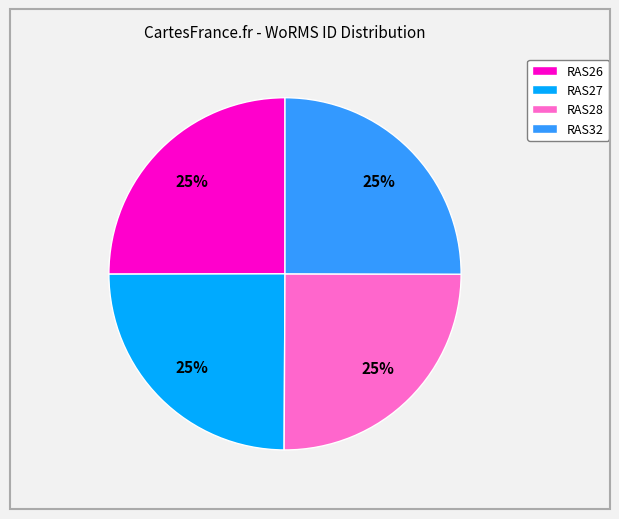

Is RAS27 the majority of the pie?

No